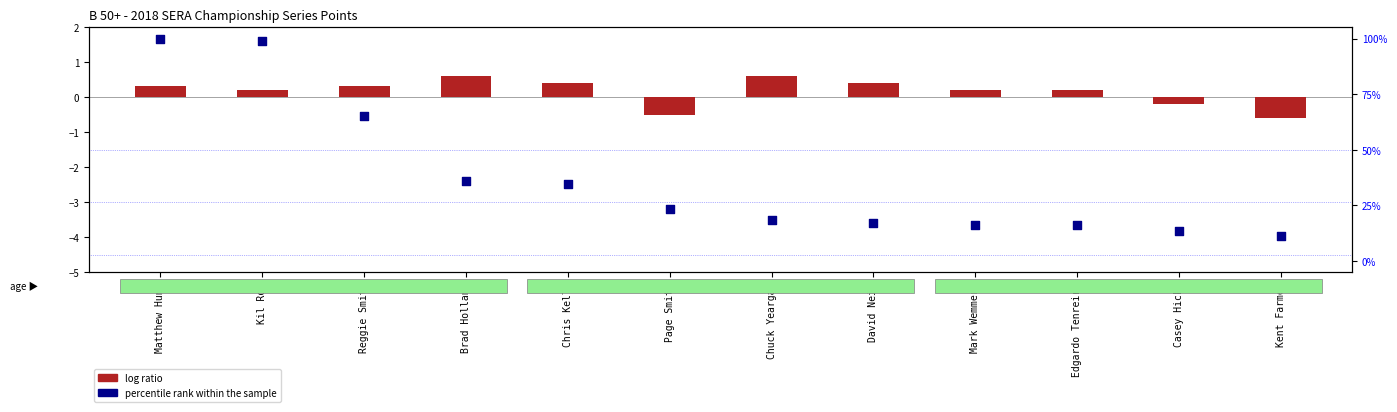

Is the value of percentile rank within the sample at Reggie Smith greater than the value of log ratio at Edgardo Tenreiro?

Yes